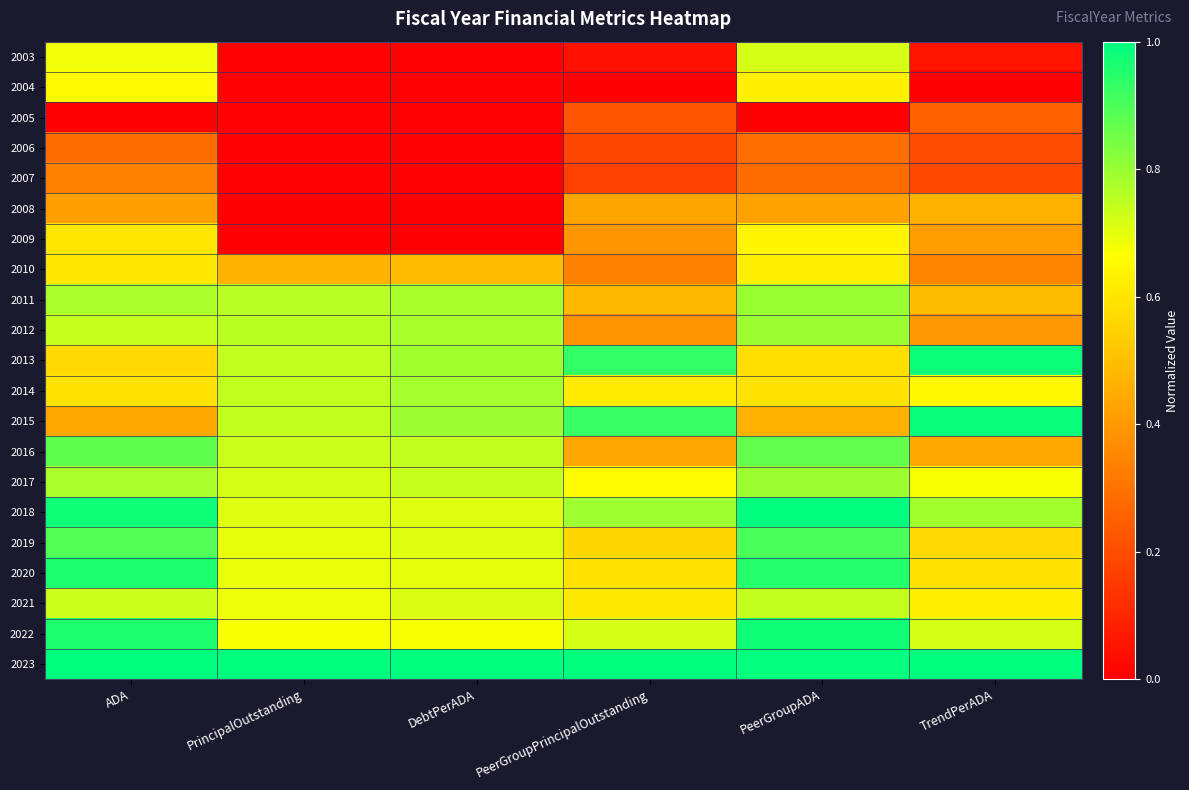

At which category is the sum across all series the highest?

PeerGroupADA